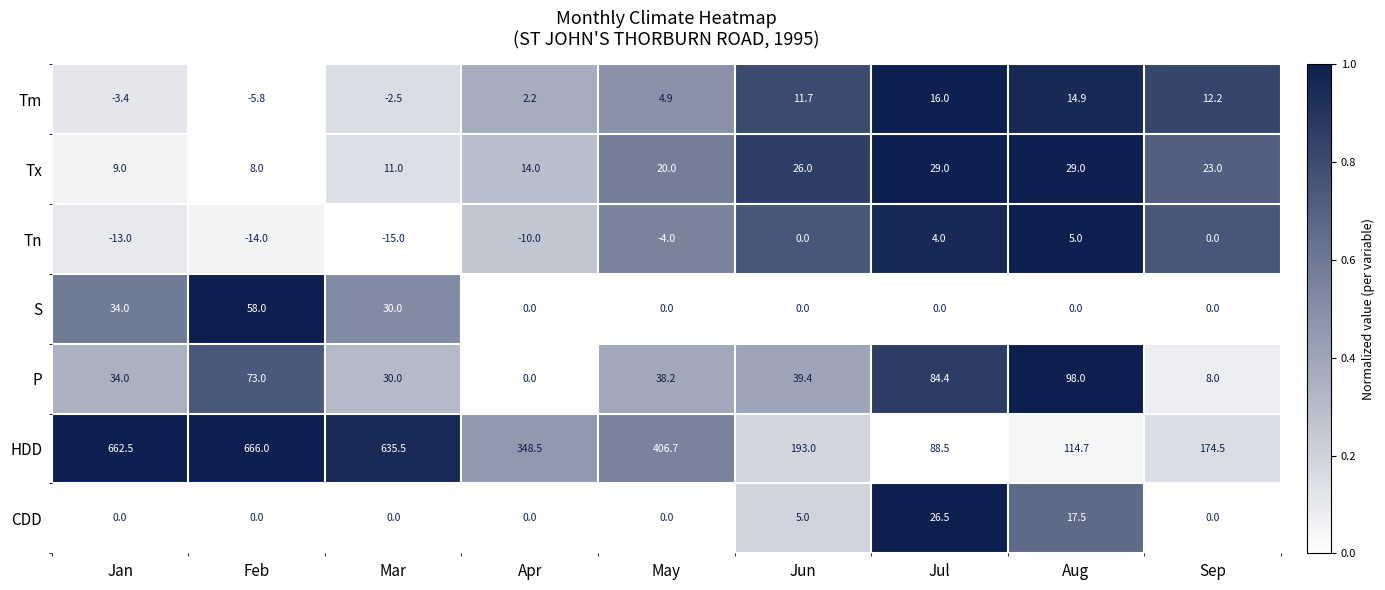

What is the sum of the S values at Aug and Mar?

30.0